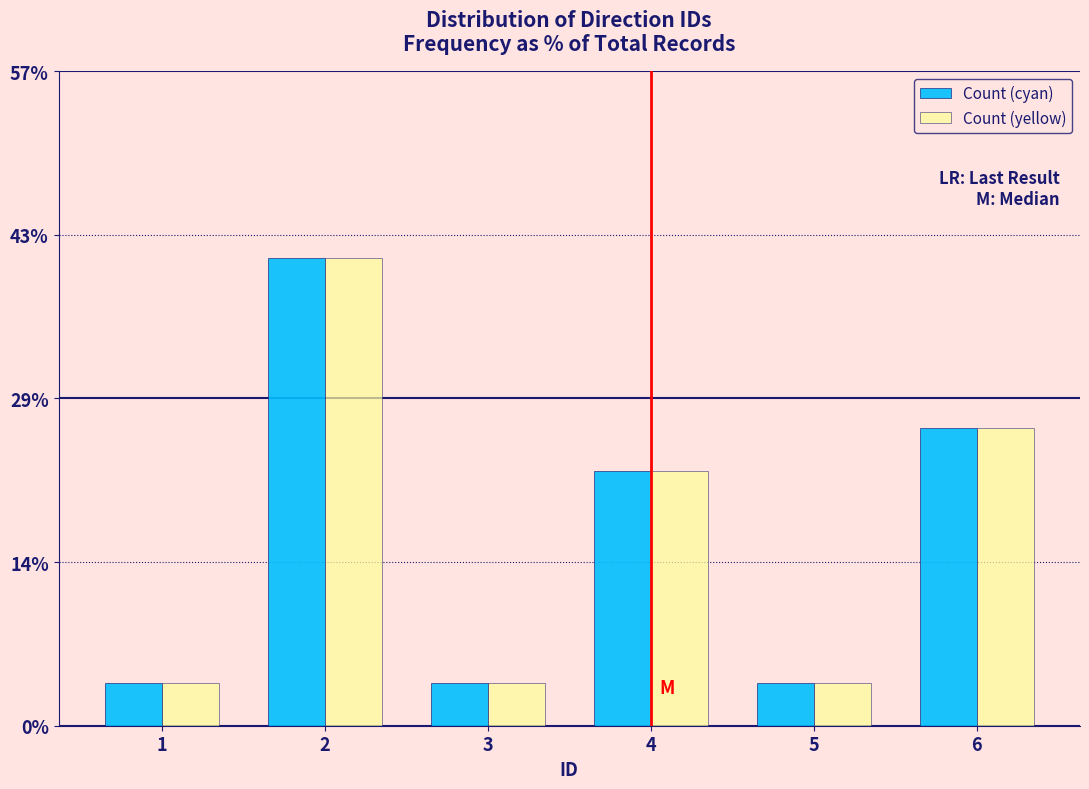

Reading left to right, list all the values displayed in this chart.

Count (cyan): 1=3.7	2=40.7	3=3.7	4=22.2	5=3.7	6=25.9
Count (yellow): 1=3.7	2=40.7	3=3.7	4=22.2	5=3.7	6=25.9